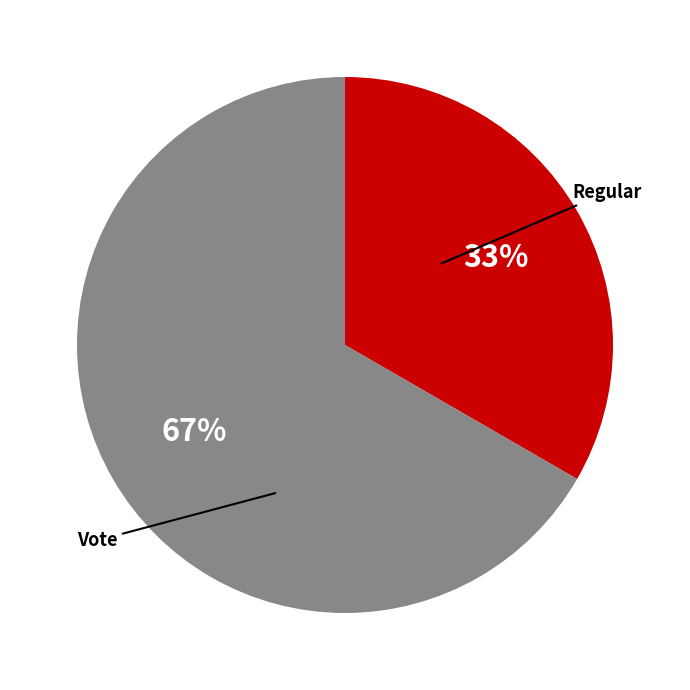

Is there a majority slice in this chart?

Yes